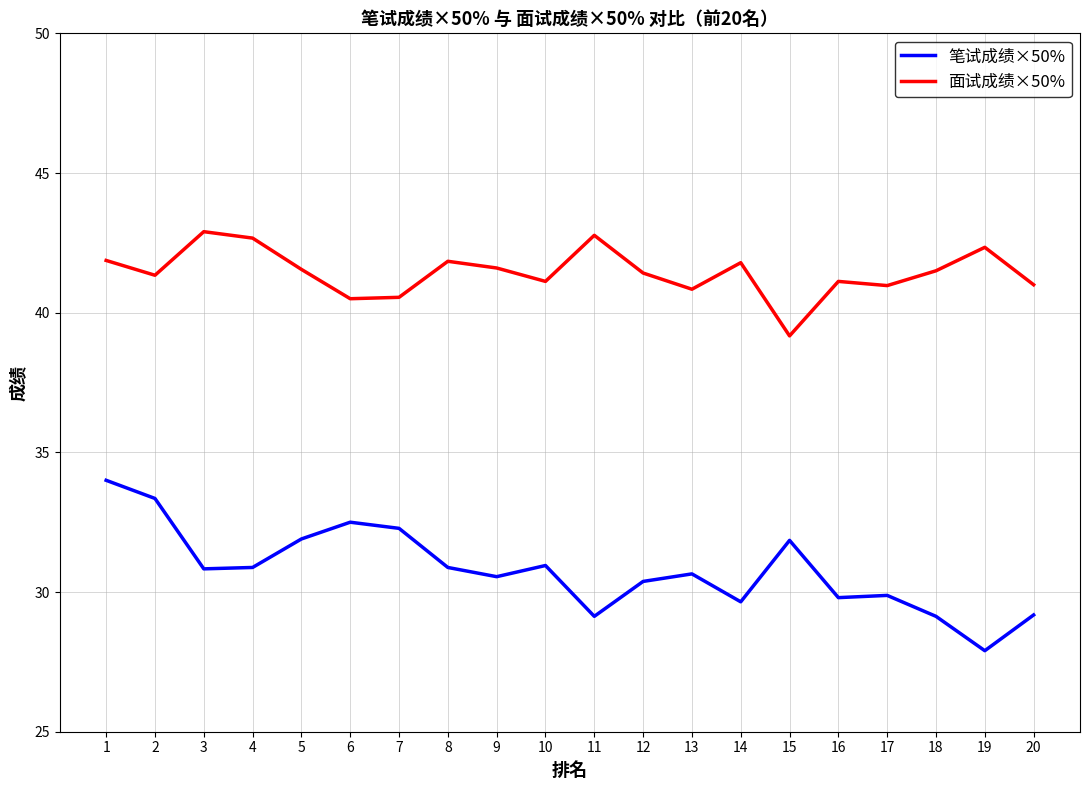

What is the spread (max minus min) of values at 18?

12.4